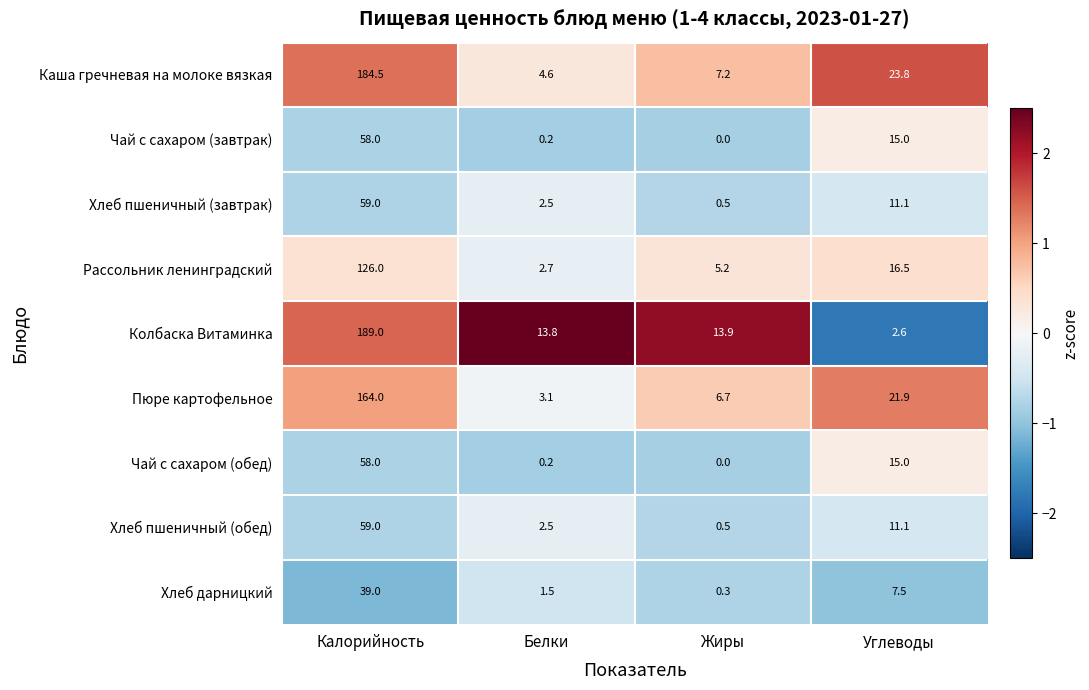

Count the number of data series in this chart.

9